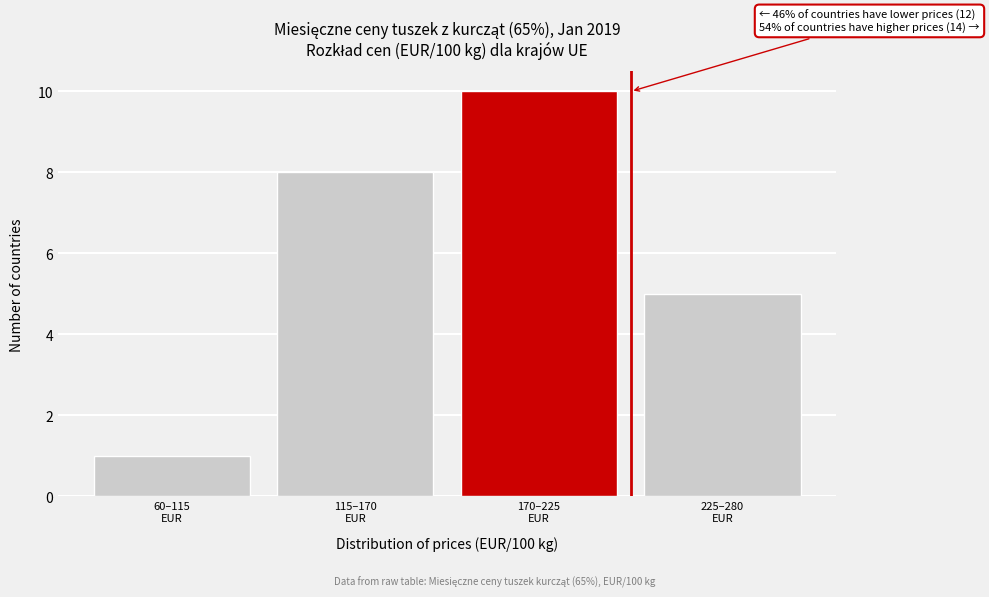

Reading left to right, what are all the values shown in this chart?

1	8	10	5